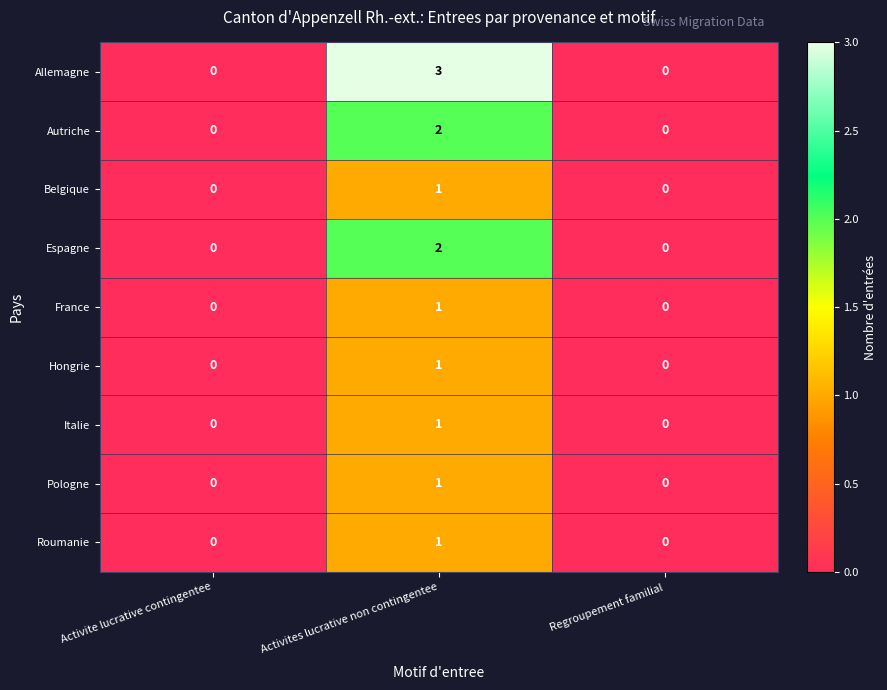

Which category has the highest value across all series?

Activites lucrative non contingentee